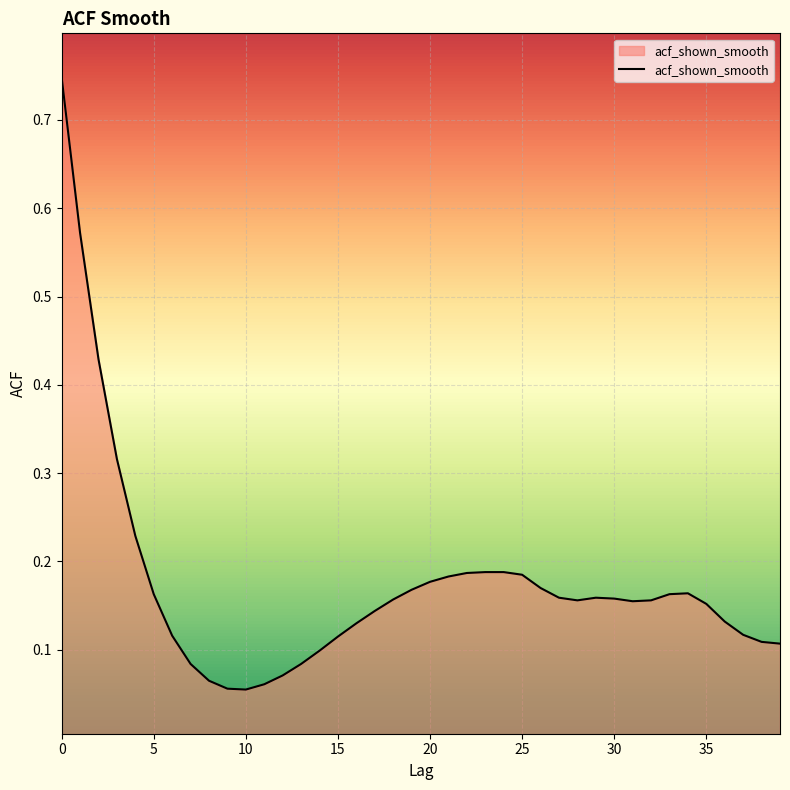

What is the sum of all values?

7.0